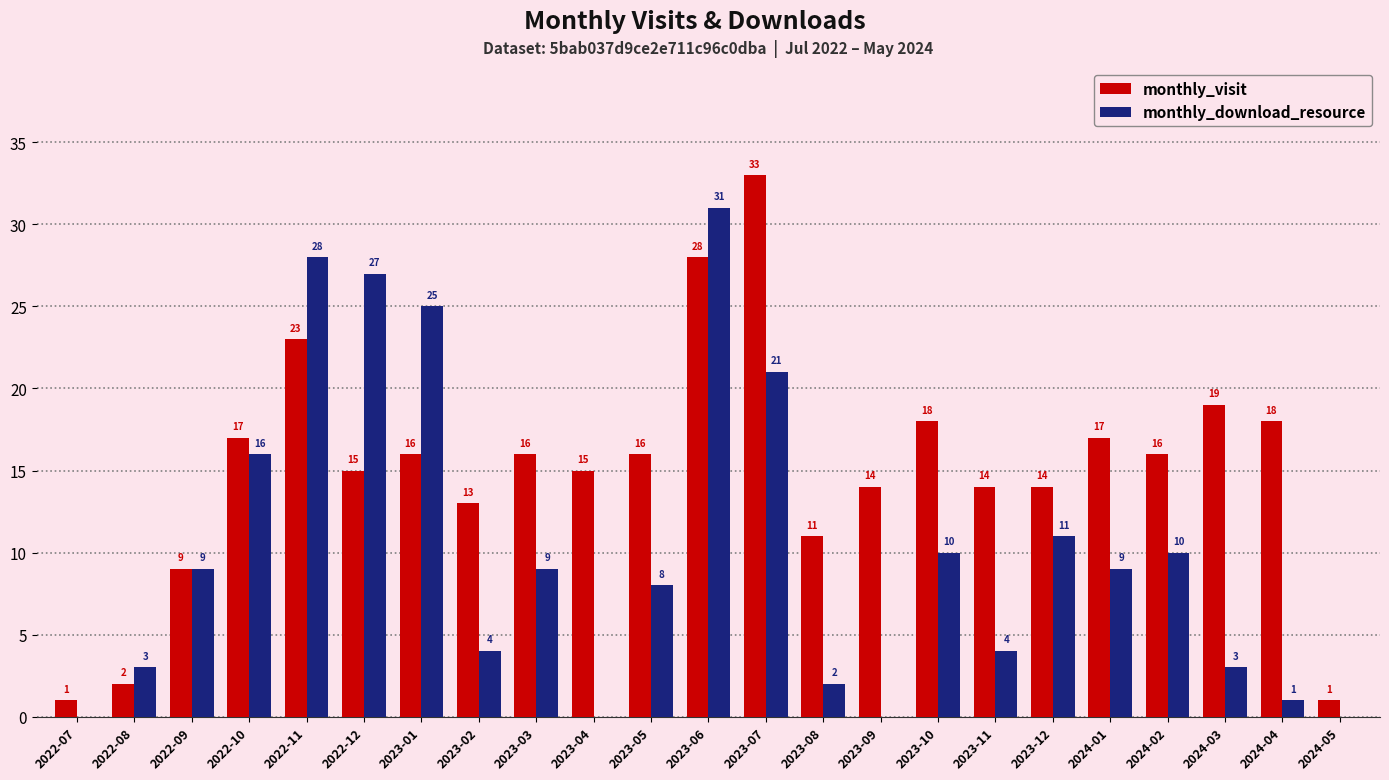

Which series changed the most between 2023-01 and 2024-04?

monthly_download_resource